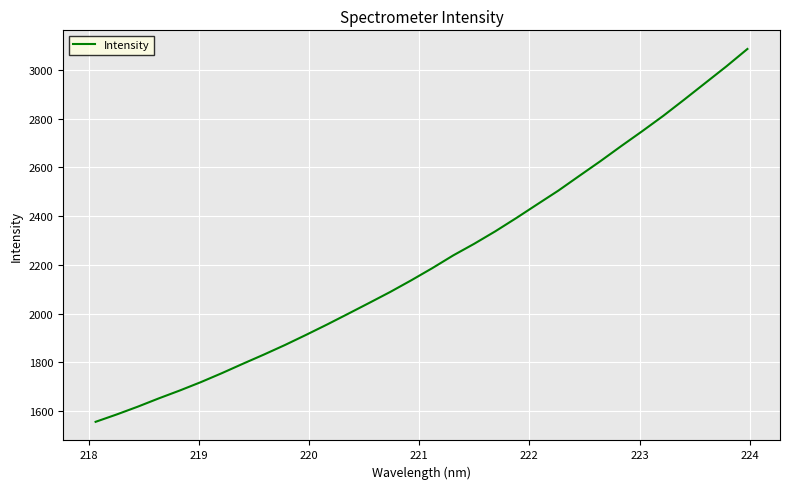

How many values are below 2186?

16